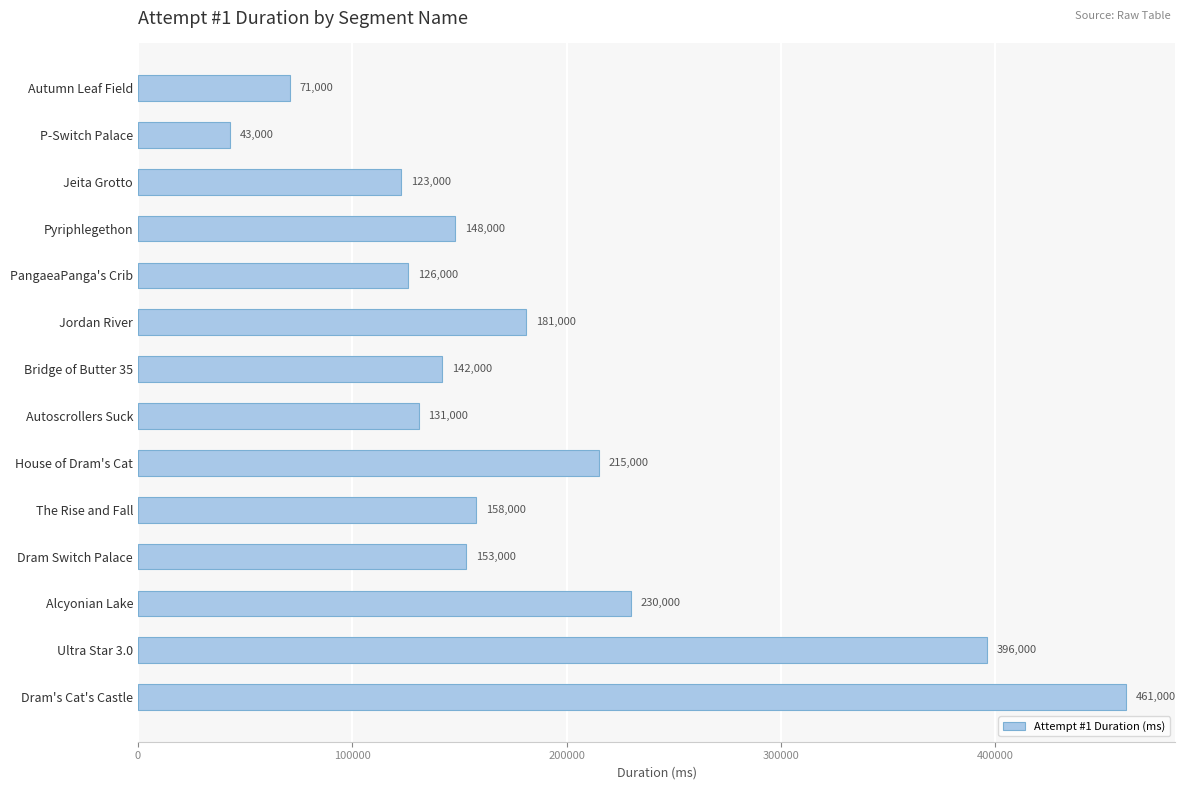

What is the label of the 12th bar from the bottom?

Jeita Grotto